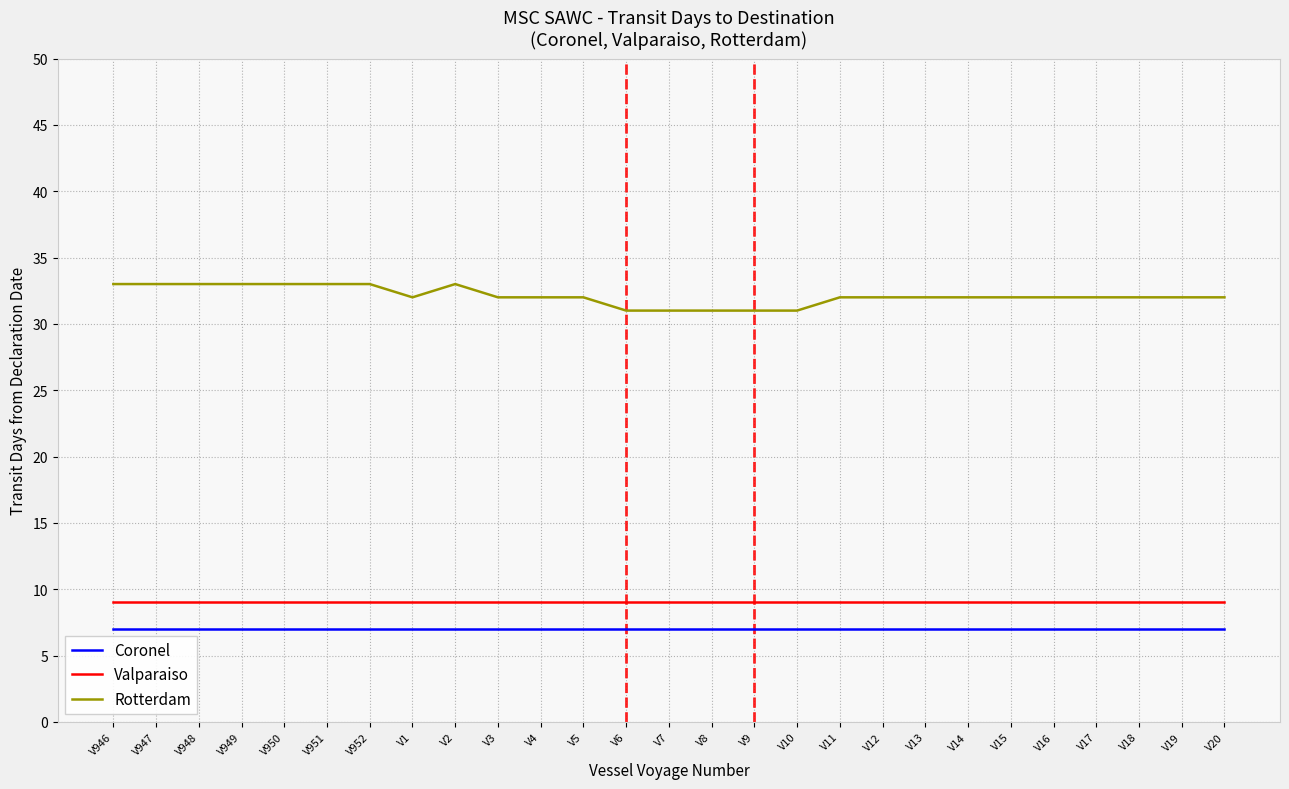

What is the minimum value for Valparaiso?

9